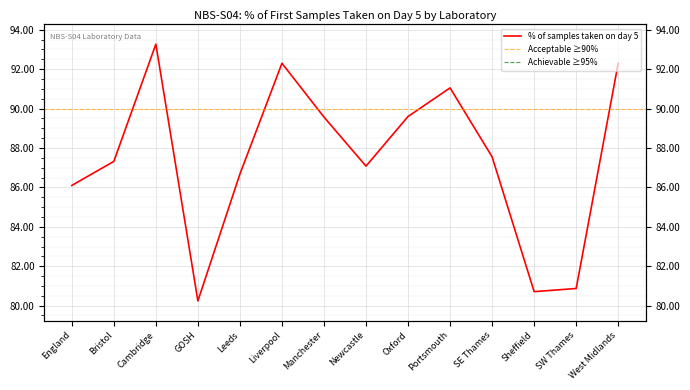

What is the difference between the maximum and minimum values?

13.0